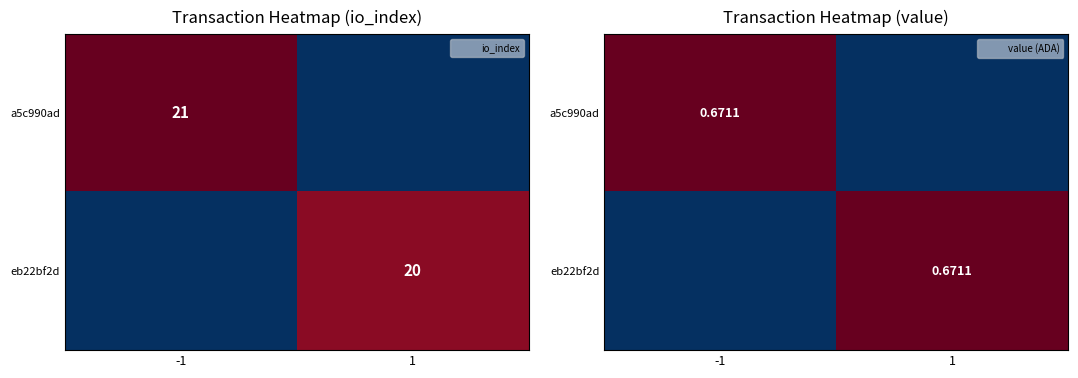

How many values in a5c990ad are above zero?

1